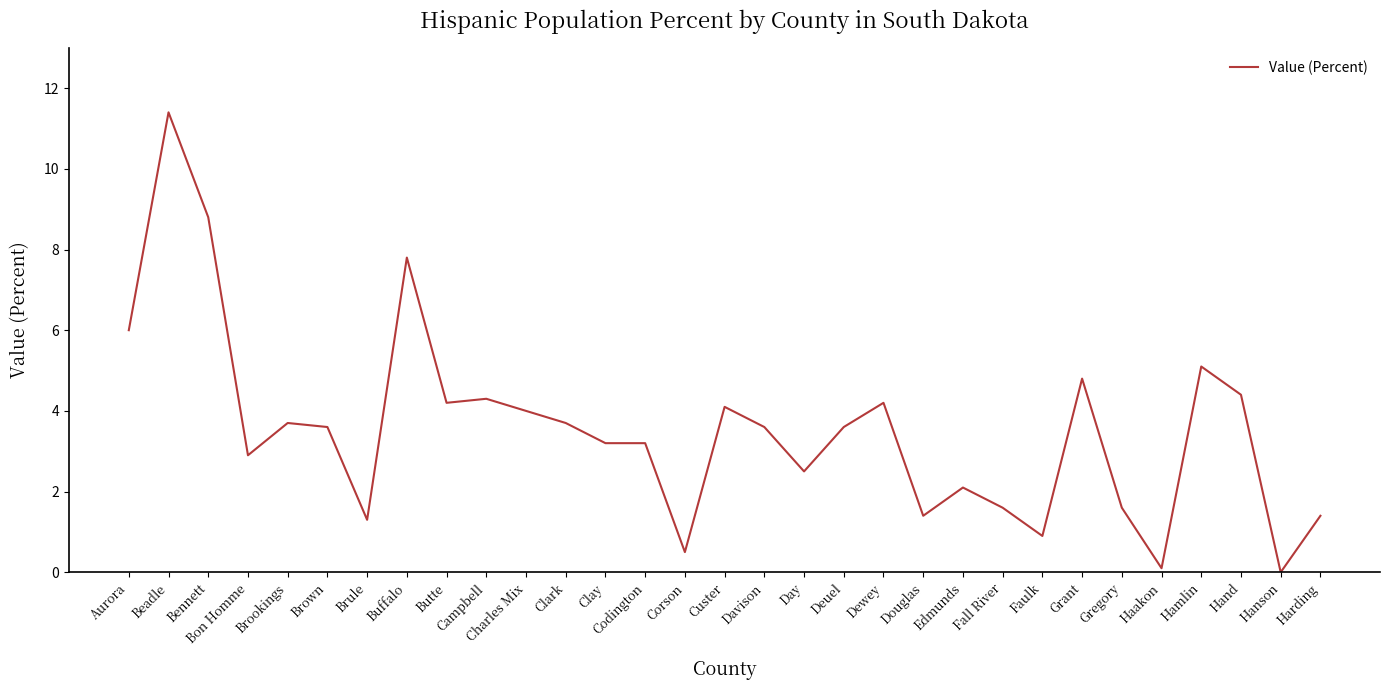

Where is the first local minimum?

Bon Homme